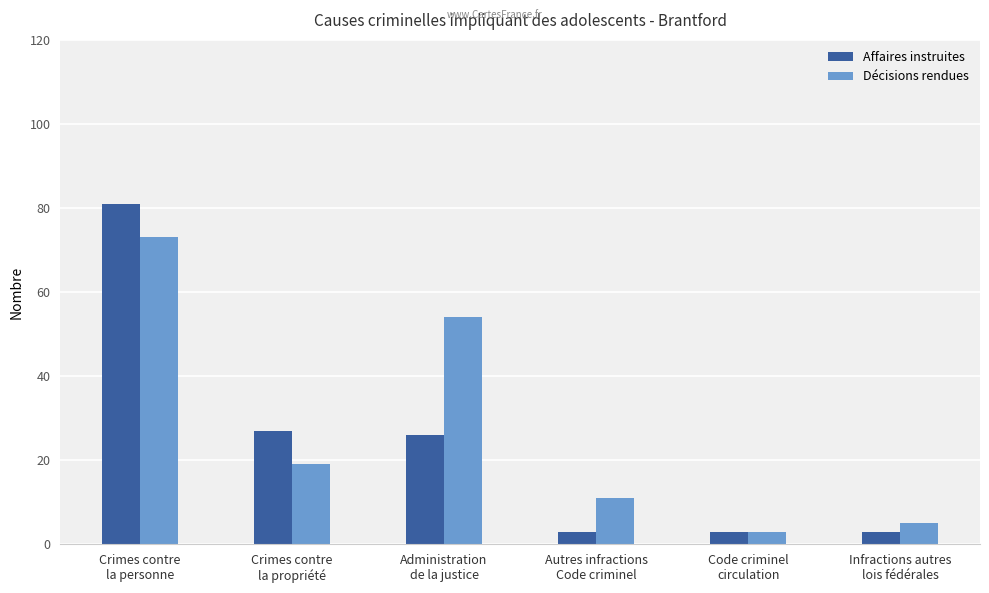

What is the greatest value displayed?

81